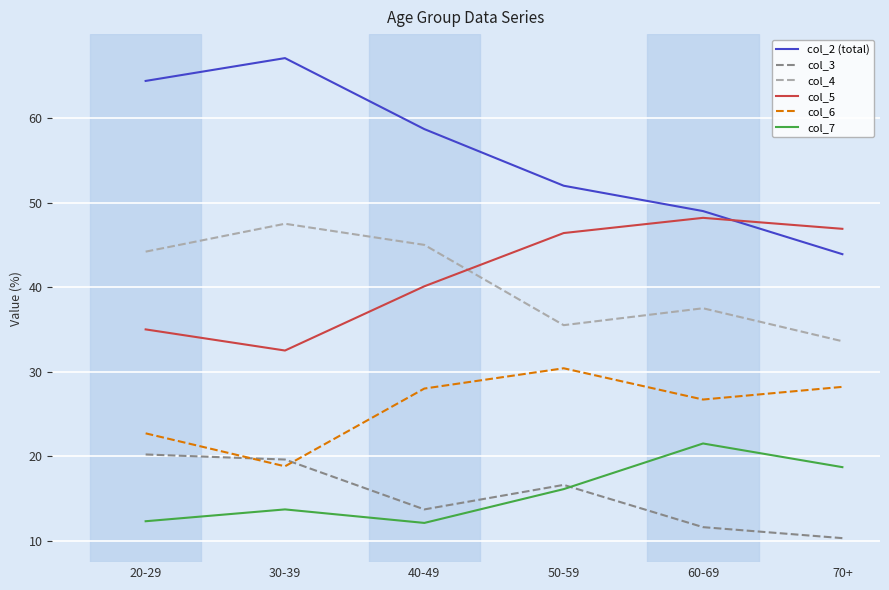

What position from the left is 70+?

6